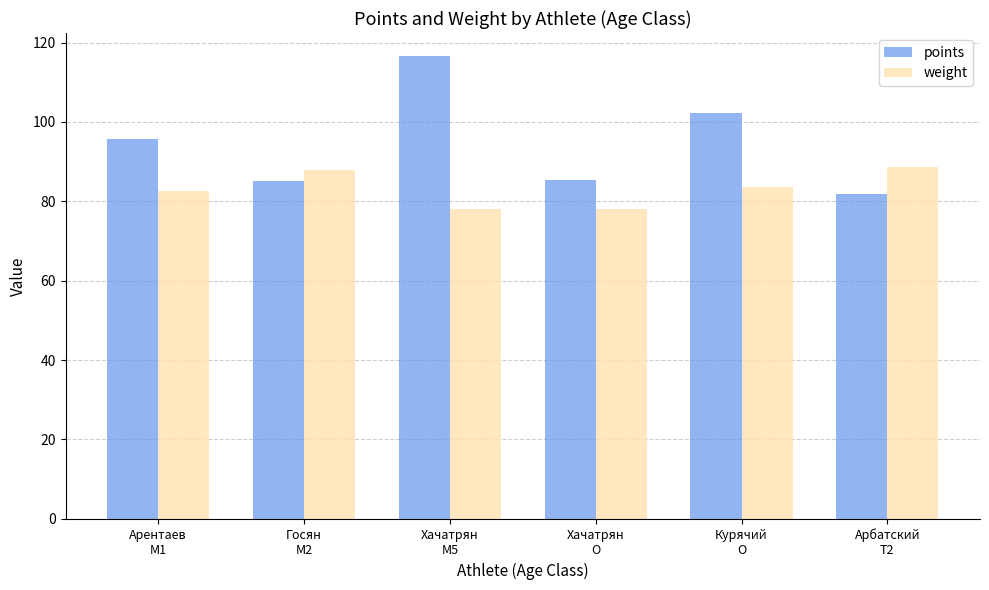

What is the maximum value for weight?

88.7